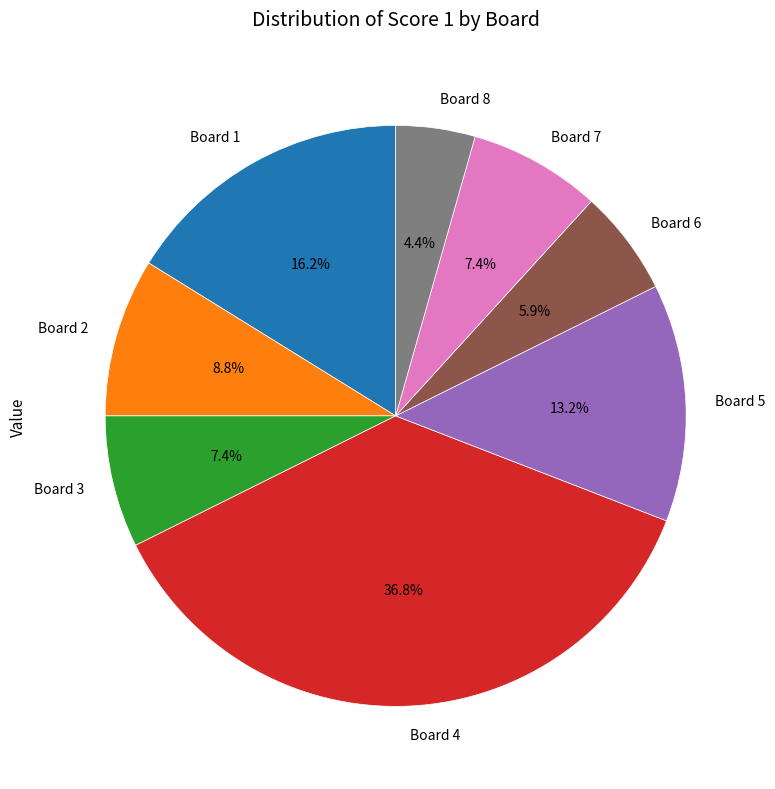

How many slices are in this pie chart?

8